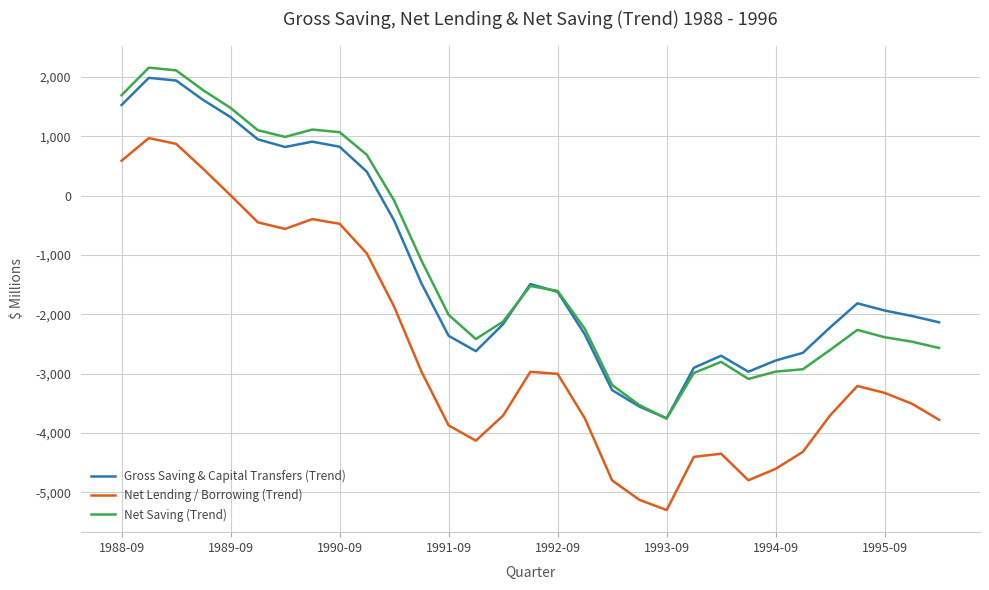

True or false: Gross Saving & Capital Transfers (Trend) and Net Lending / Borrowing (Trend) intersect in this chart.

False